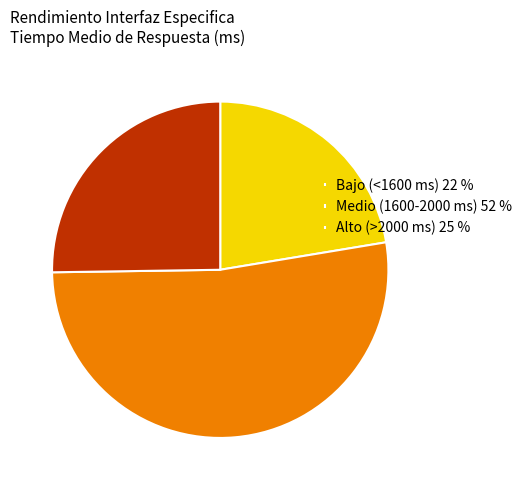

Which category accounts for the majority?

Medio (1600-2000 ms) 52 %